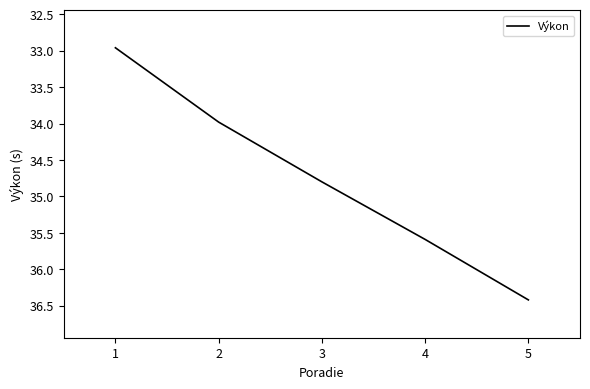

What is the change in value from 2 to 4?

+1.6